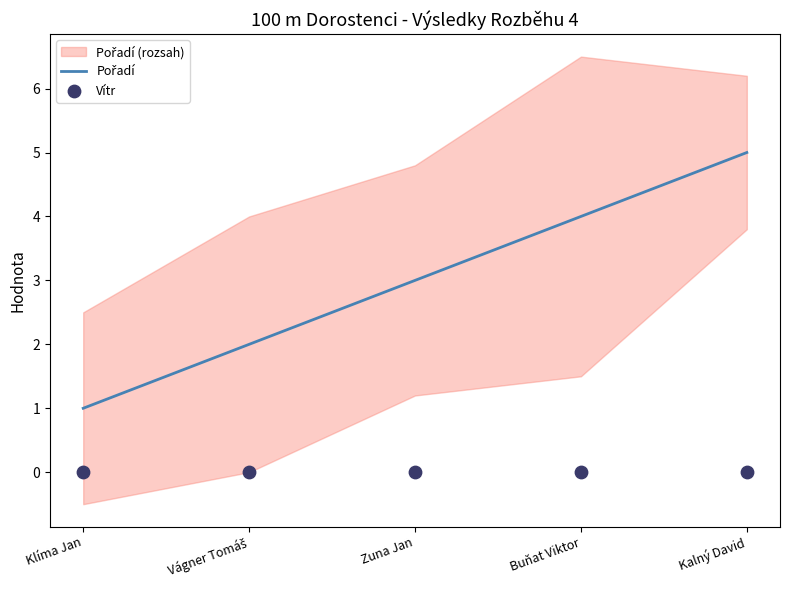

At how many categories does at least one series exceed 0?

5